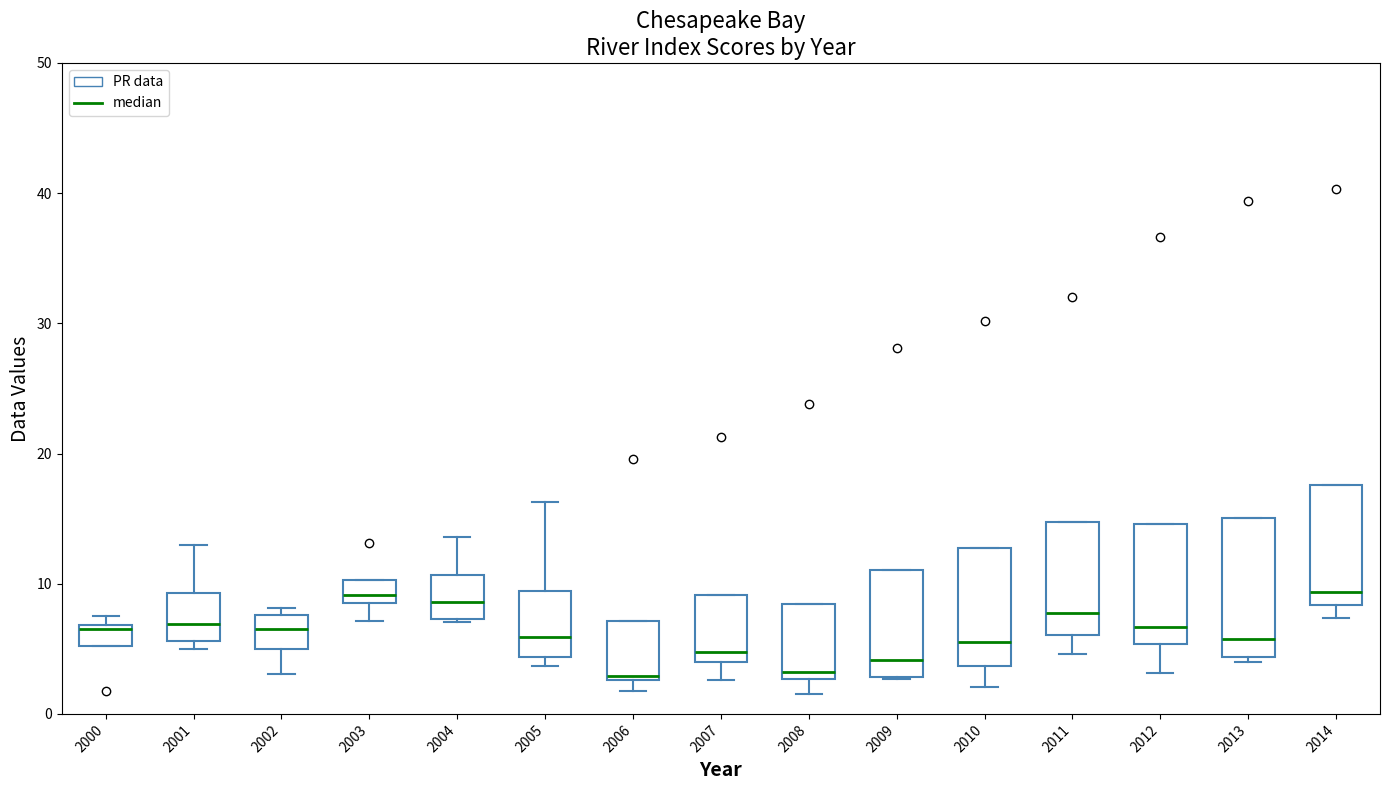

Where is the lower edge of the box at x = 2002 on the y-axis? The values are not printed on the chart, so give them approximately, as read against the axis.

5